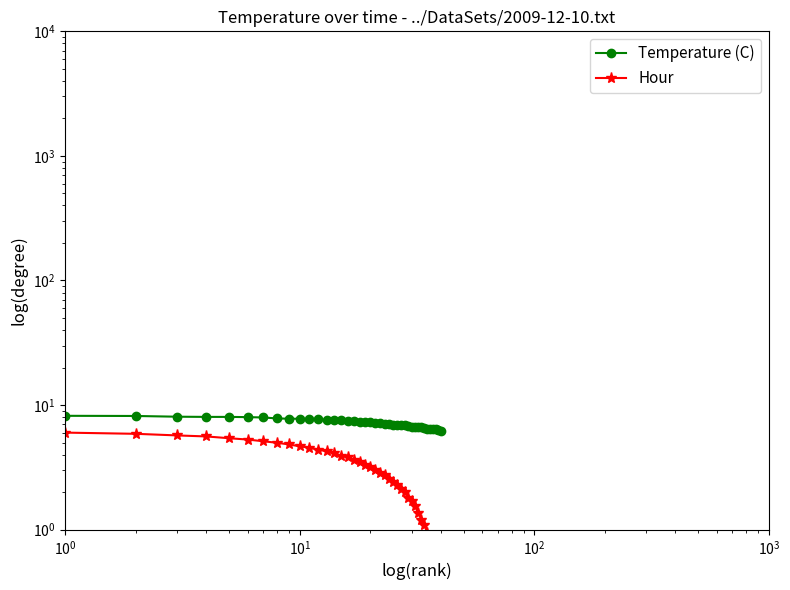

True or false: Temperature (C) has a value of 11.1 at 27.

False